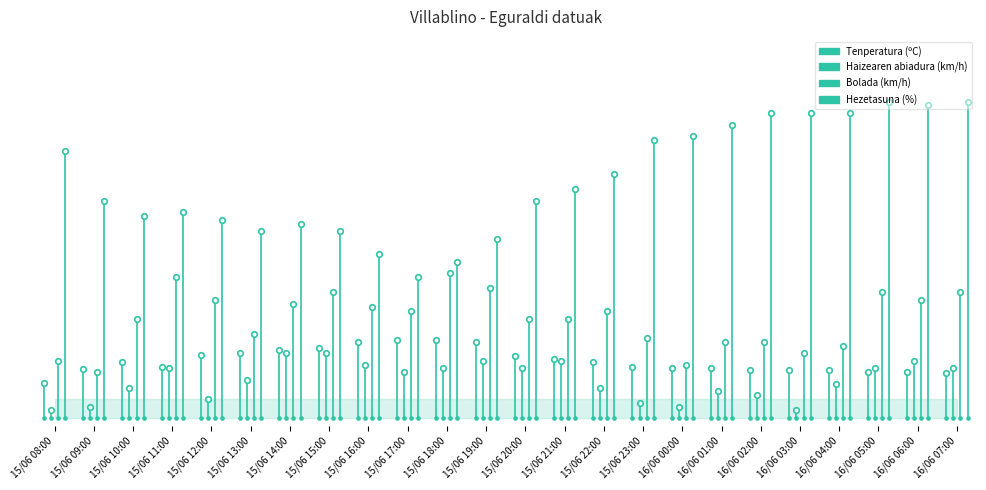

Where is Hezetasuna (%) nearest to the value 60?

15/06 21:00